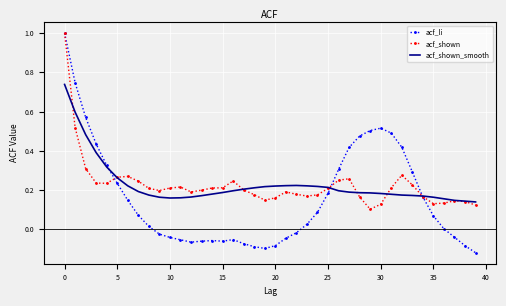

Which series has the largest range (max minus min)?

acf_li